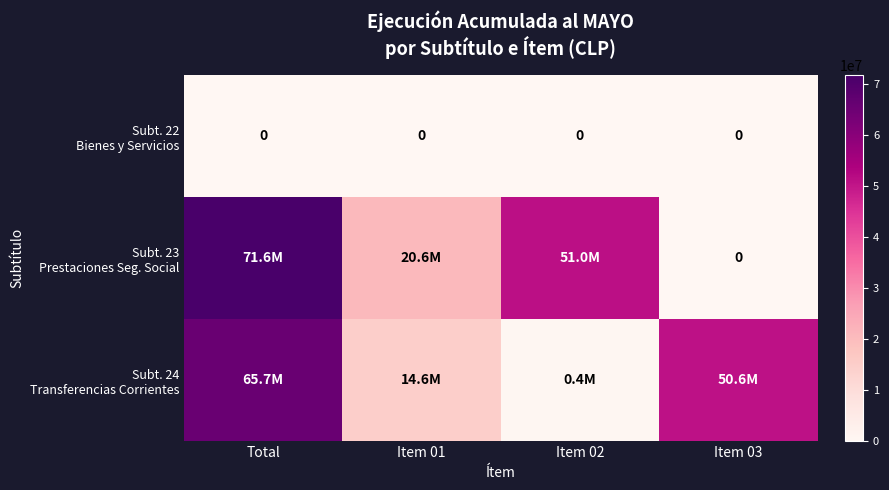

What is the average value of the Subt. 24 Transferencias Corrientes series?

32842610